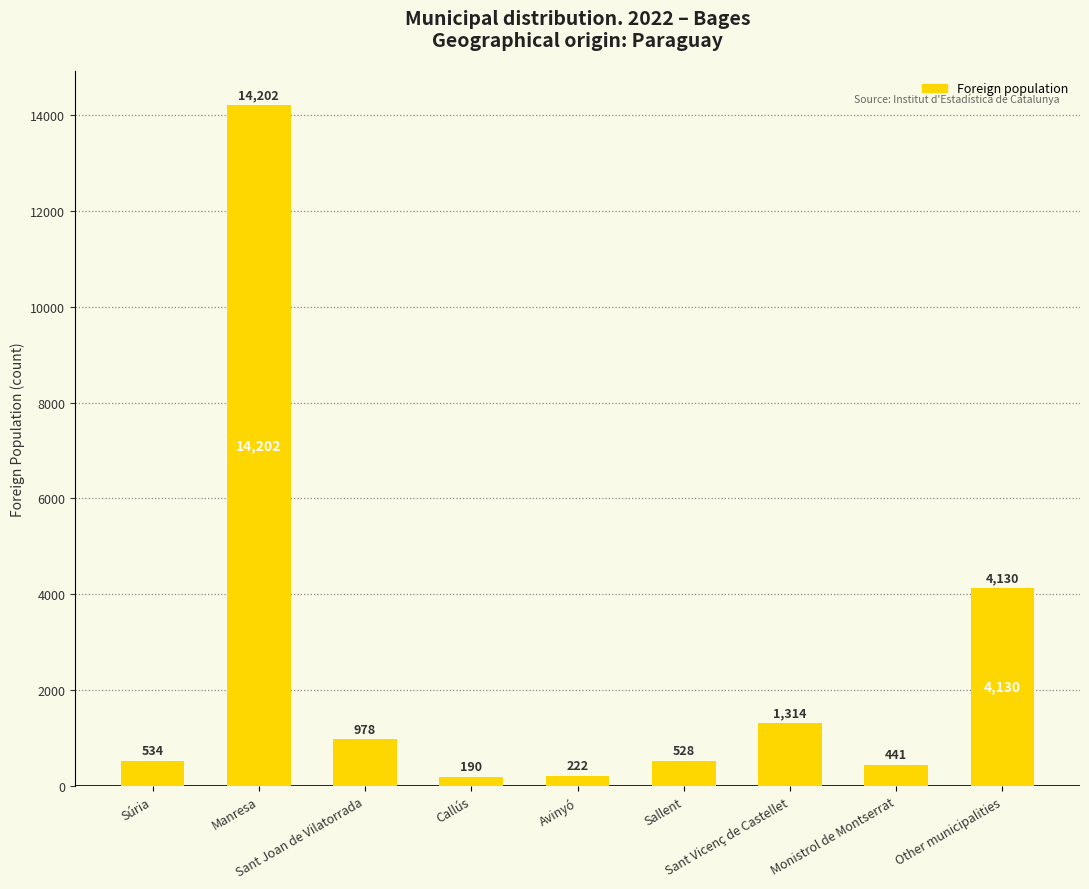

What is the greatest value displayed?

14202